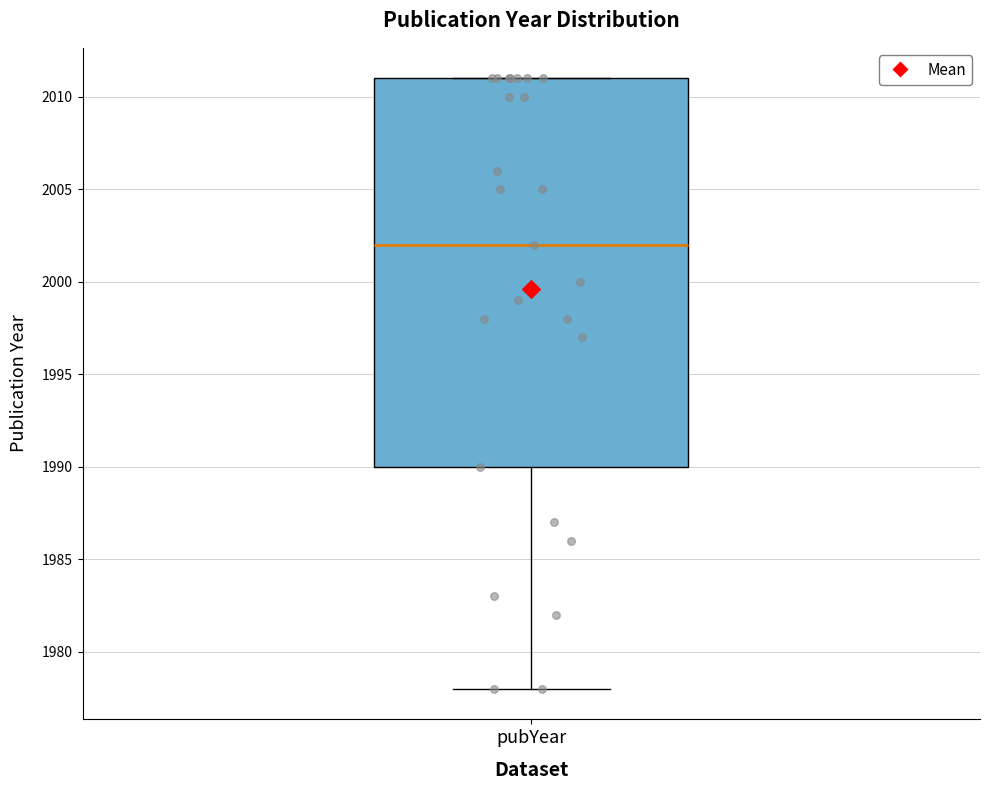

Where does the lower whisker of the box for pubYear end on the y-axis? The values are not printed on the chart, so give them approximately, as read against the axis.

1978